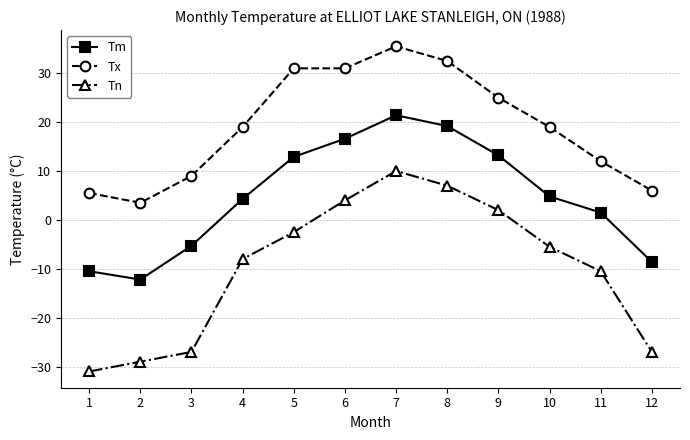

Which series has the largest total across all categories?

Tx